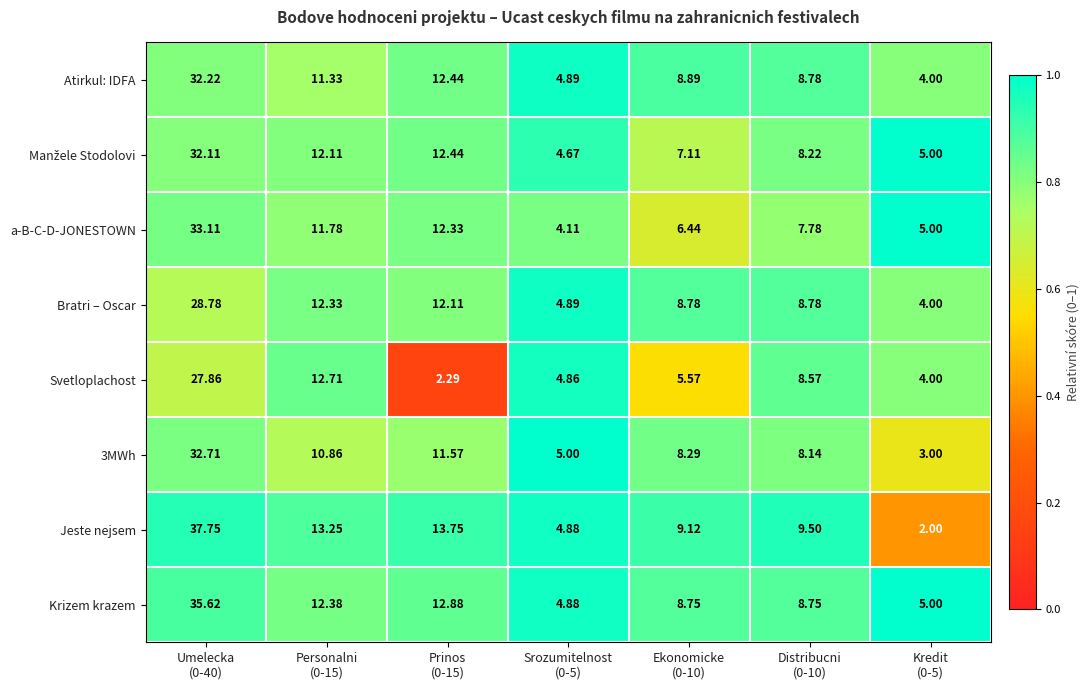

Which series has the widest spread of values?

Jeste nejsem